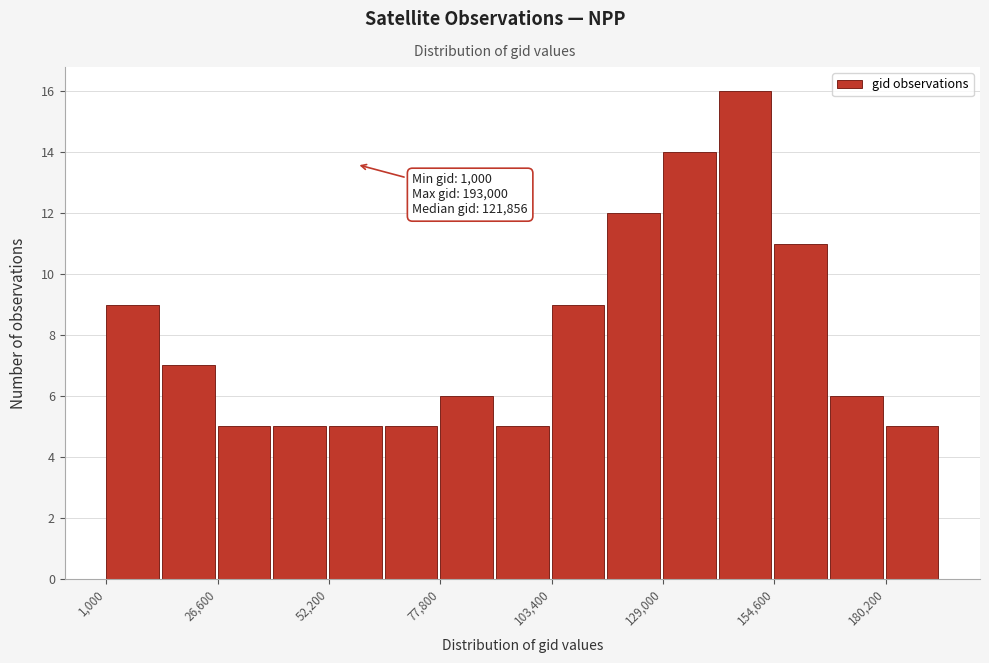

Around what value on the x-axis is the tallest bar? Give the approximate position of its centre, as read against the axis.

150000